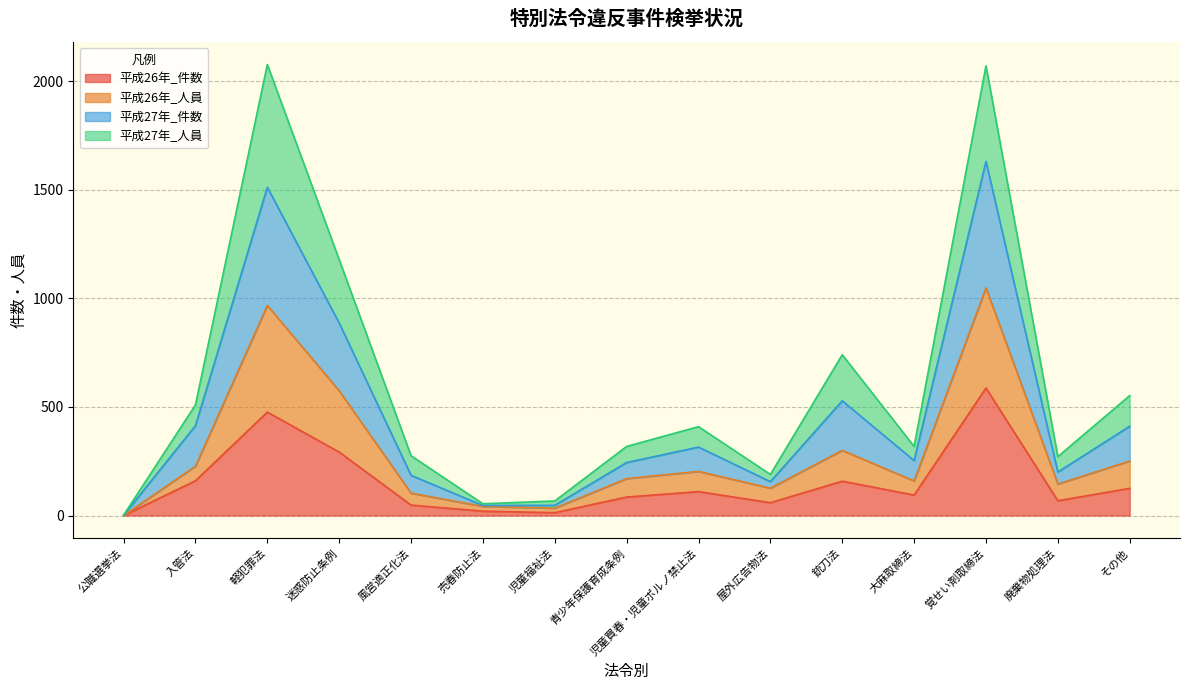

In 平成27年_件数, how many points are lower than both neighbors (excluding endpoints)?

4